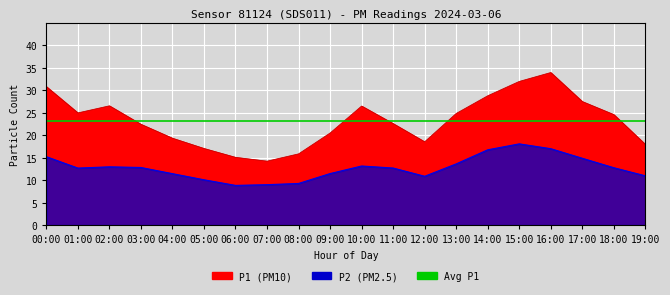

Reading right to left, extract all data points from this chart.

P1: 19:00=17.9	18:00=24.6	17:00=27.4	16:00=33.9	15:00=31.9	14:00=28.7	13:00=24.8	12:00=18.5	11:00=22.6	10:00=26.4	09:00=20.4	08:00=15.8	07:00=14.2	06:00=15.1	05:00=17.0	04:00=19.3	03:00=22.4	02:00=26.5	01:00=24.9	00:00=30.8
P2: 19:00=10.9	18:00=12.8	17:00=14.8	16:00=17.0	15:00=18.1	14:00=16.7	13:00=13.6	12:00=10.8	11:00=12.7	10:00=13.1	09:00=11.4	08:00=9.2	07:00=9.0	06:00=8.8	05:00=10.1	04:00=11.4	03:00=12.8	02:00=12.9	01:00=12.7	00:00=15.2